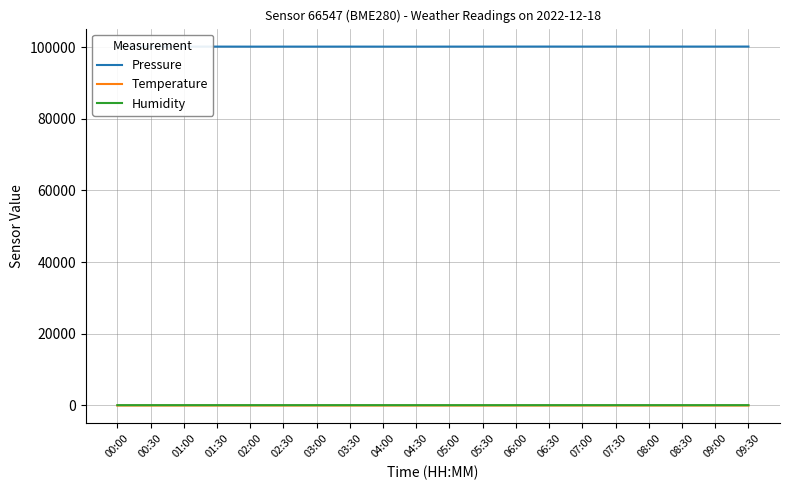

True or false: Humidity has more than 1 points higher than both neighbors.

True